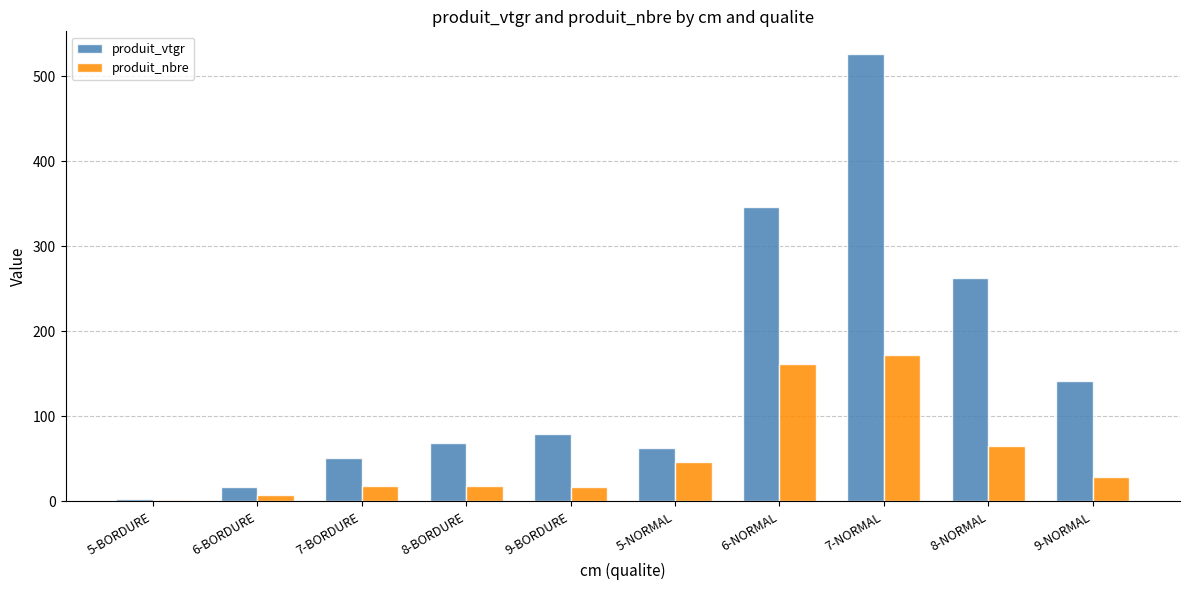

Which series has the largest range (max minus min)?

produit_vtgr